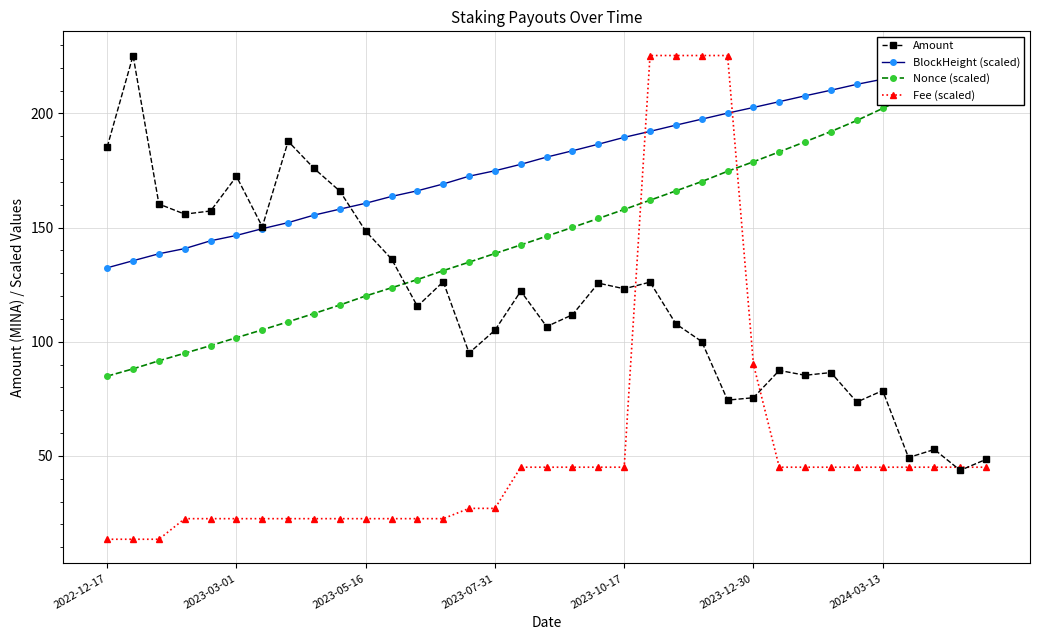

How many lines are shown in the chart?

4